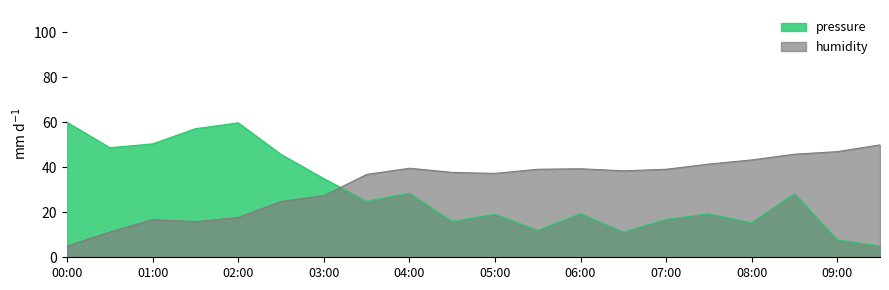

What is the approximate value of pressure_norm at 00:30?

48.7